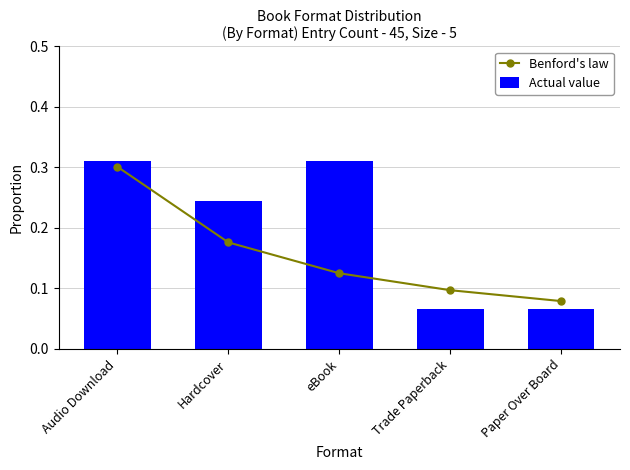

Read the Benford's law value at Hardcover.

0.2